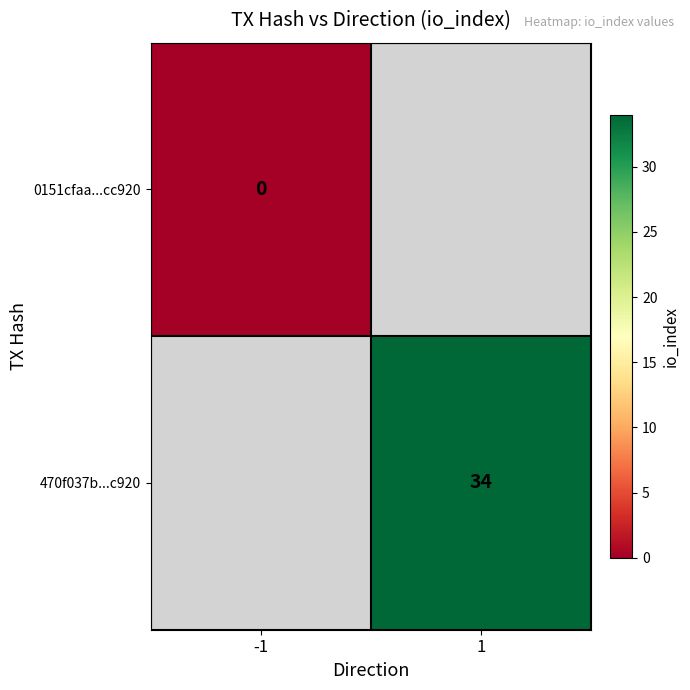

How many series are shown in this chart?

2